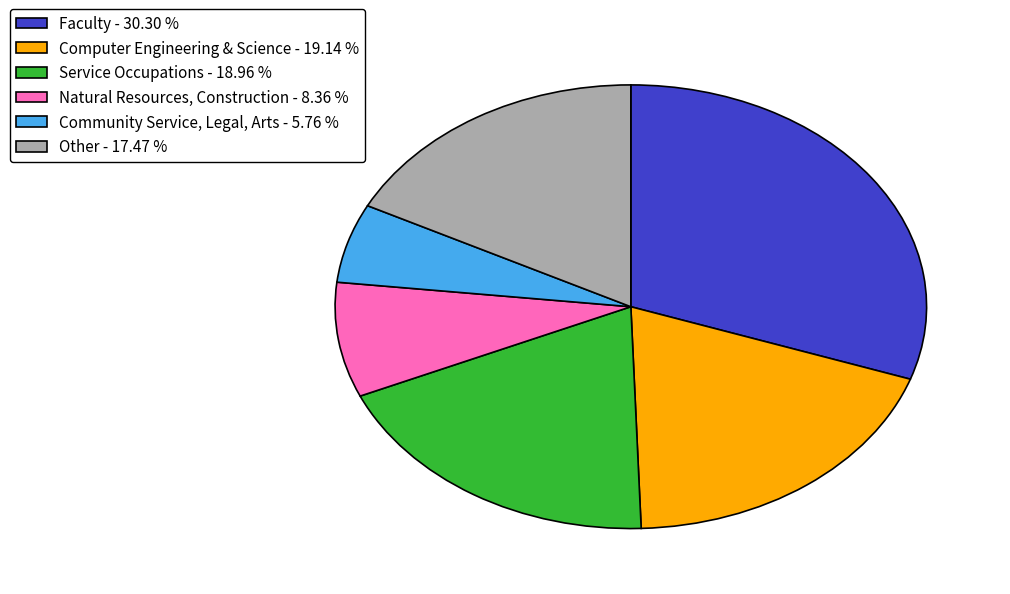

Combined, do Service Occupations - 18.96 % and Natural Resources, Construction - 8.36 % account for over 50%?

No